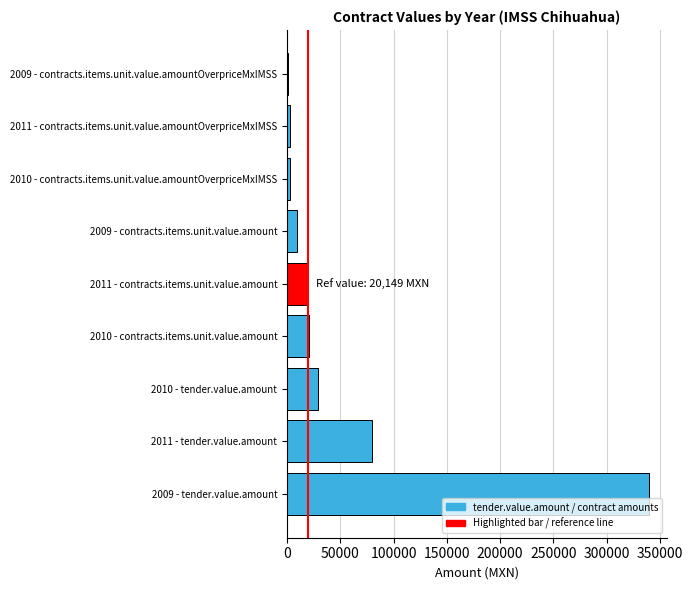

At which label is the value closest to 170530?

2011 - tender.value.amount